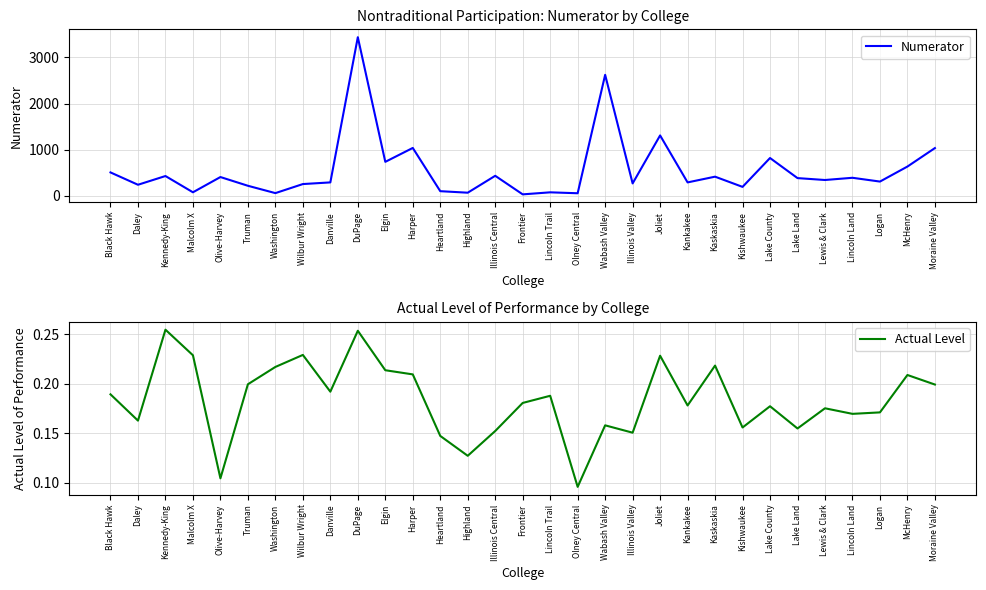

What is the maximum value for Actual Level?

0.3